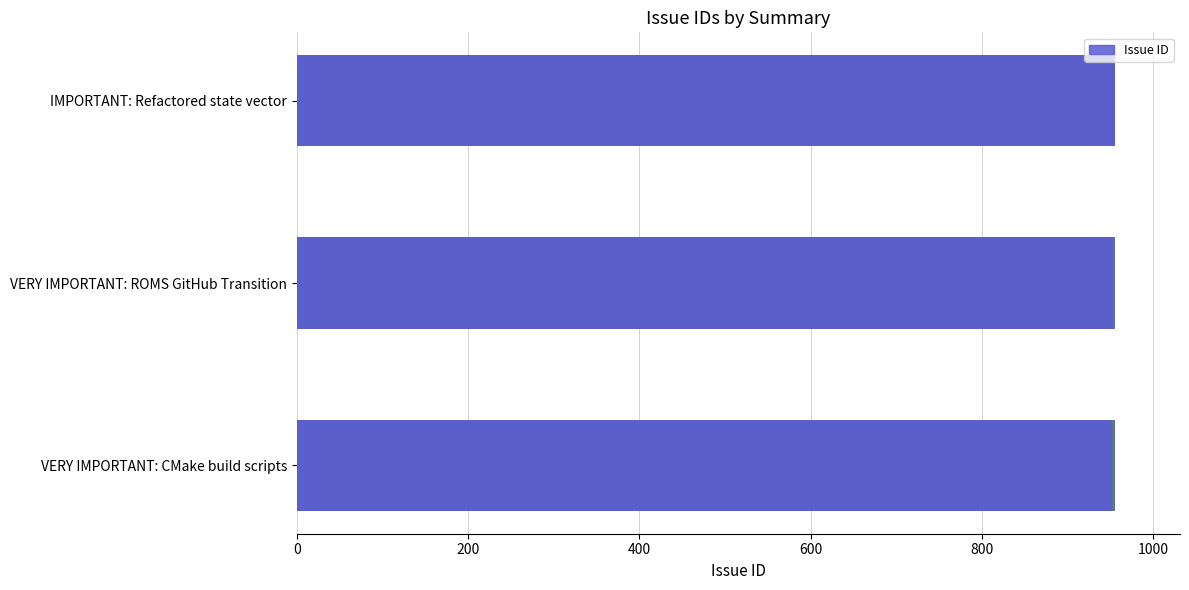

How many bars are there in total?

3